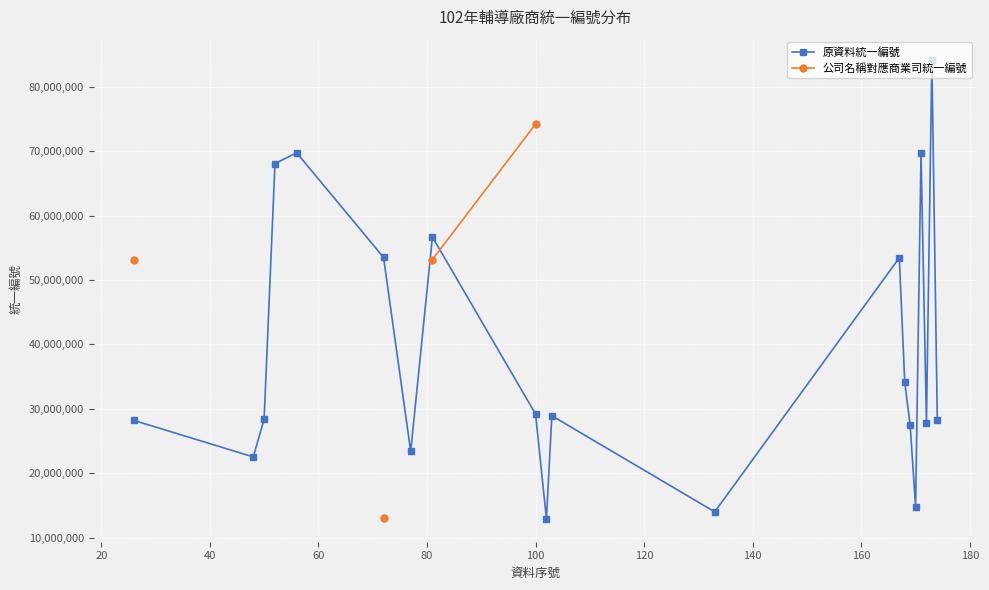

Does the chart display data point markers on the line(s)?

Yes